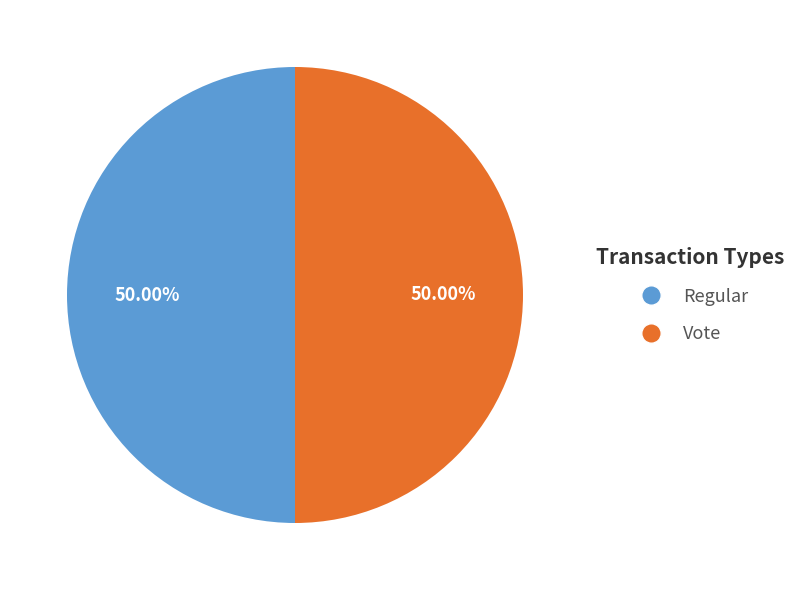

Count the number of slices in the pie.

2